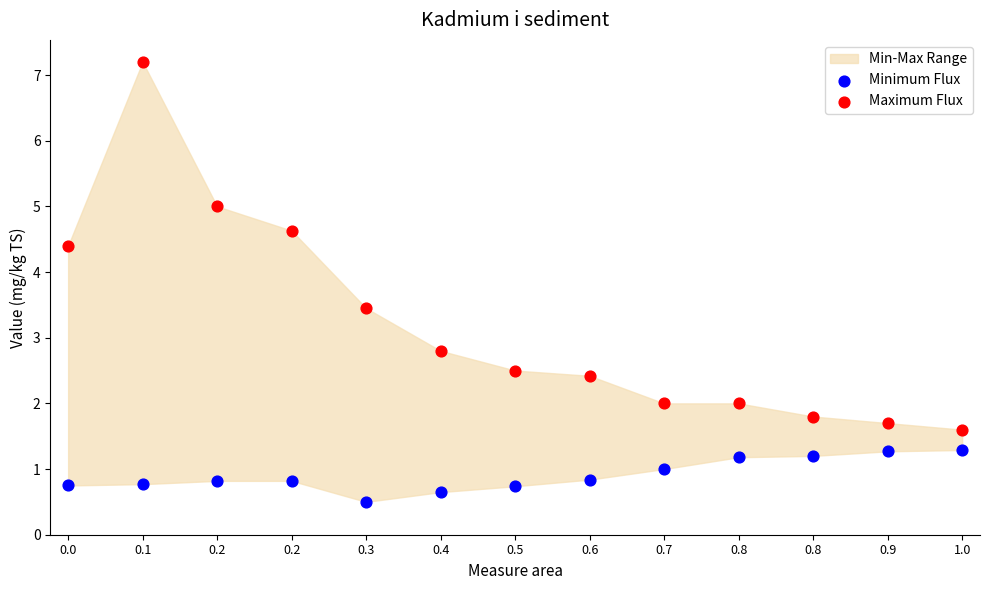

Which series reaches the minimum Y coordinate?

Minimum Flux